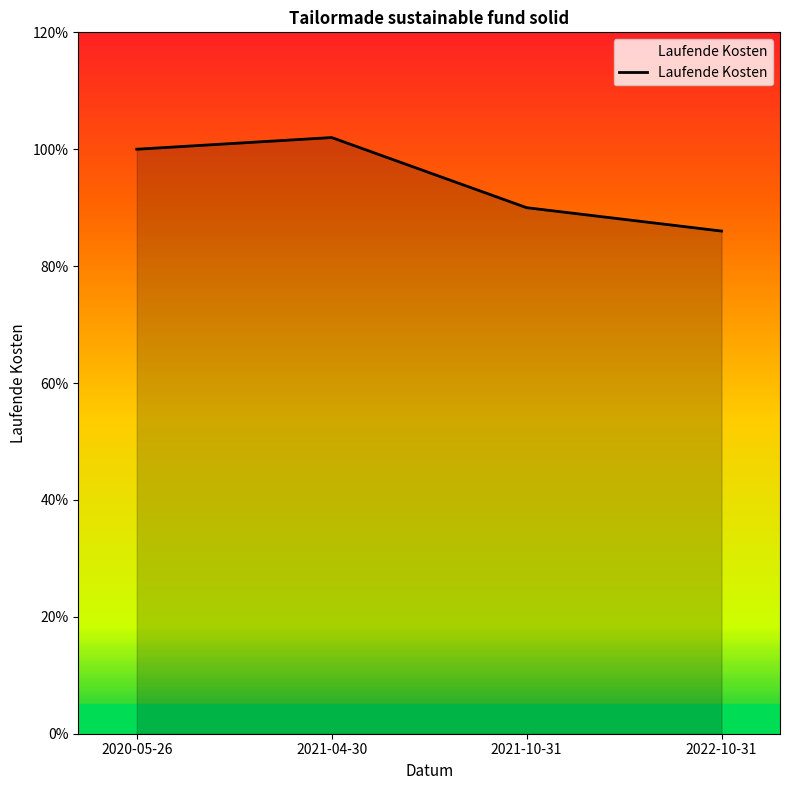

What is the label of the 3rd point from the left?

2021-10-31